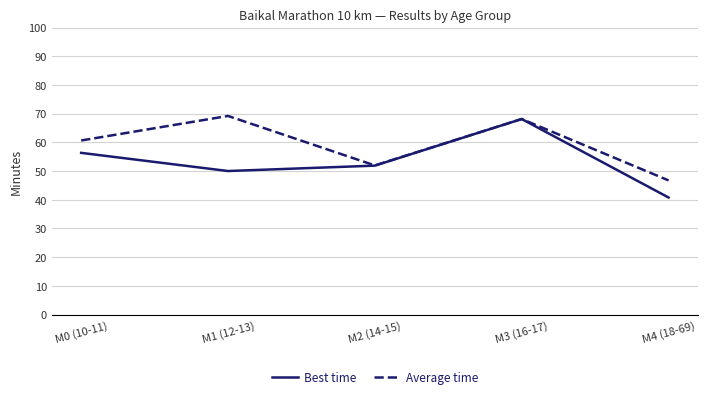

What is the lowest value of the Best time series?

40.8